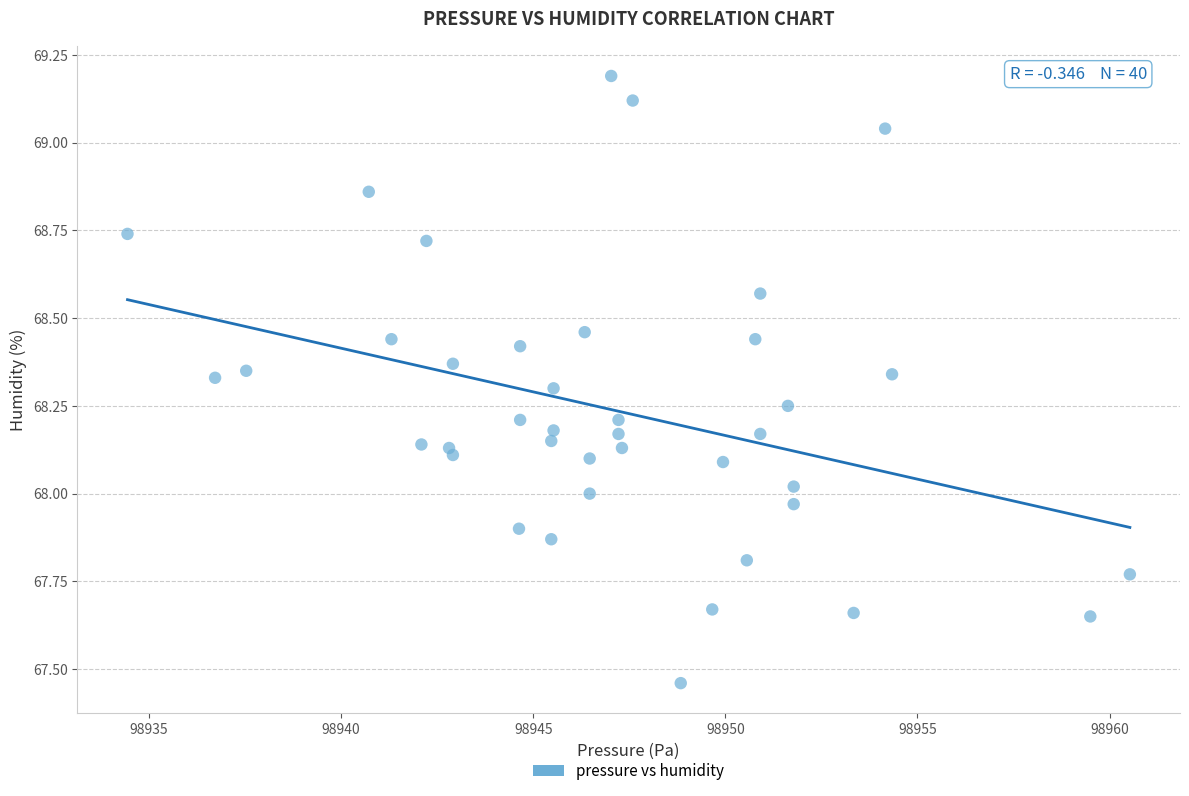

What is the range of Y values (max minus min)?

1.7